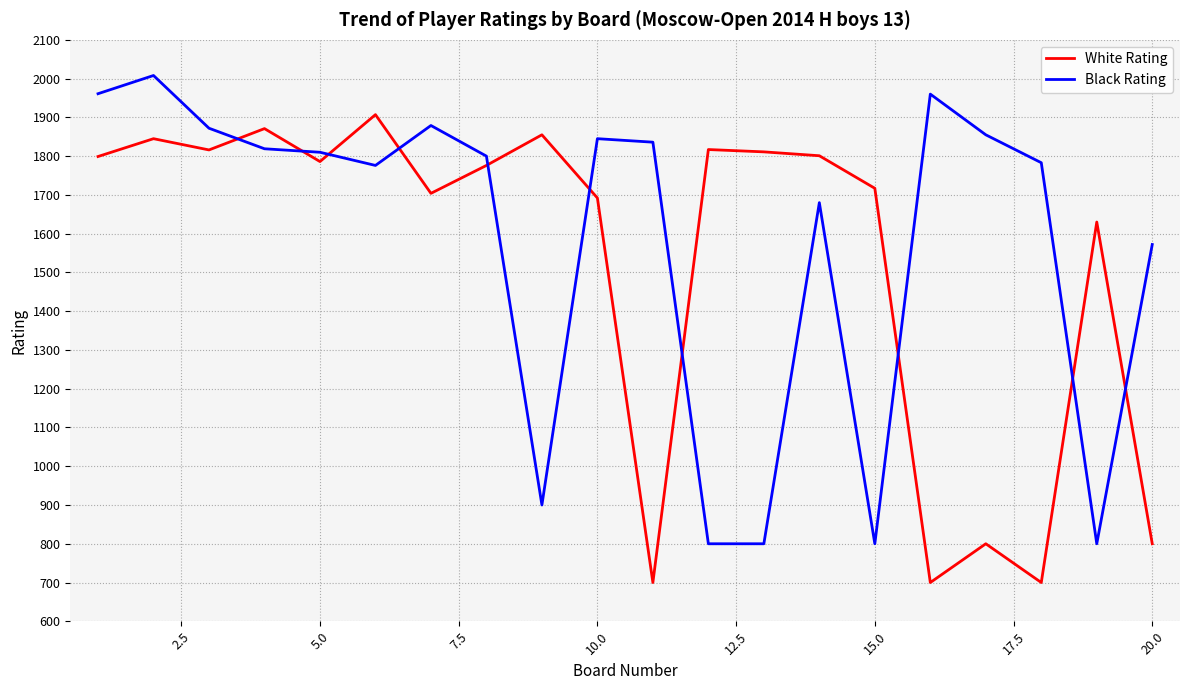

List the series in order of their peak value, lowest first.

White Rating, Black Rating